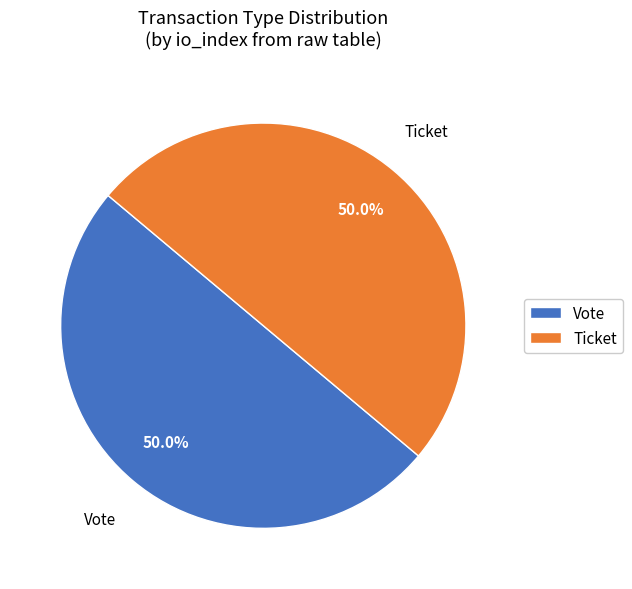

What is the ratio of the value at Vote to the value at Ticket?

1.0